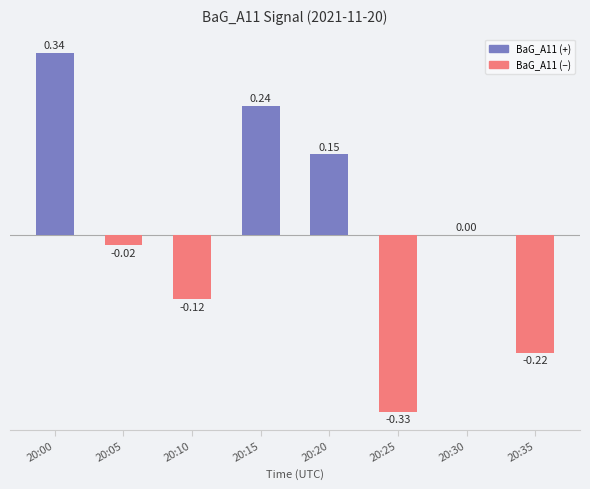

How many data points does each series have?

8